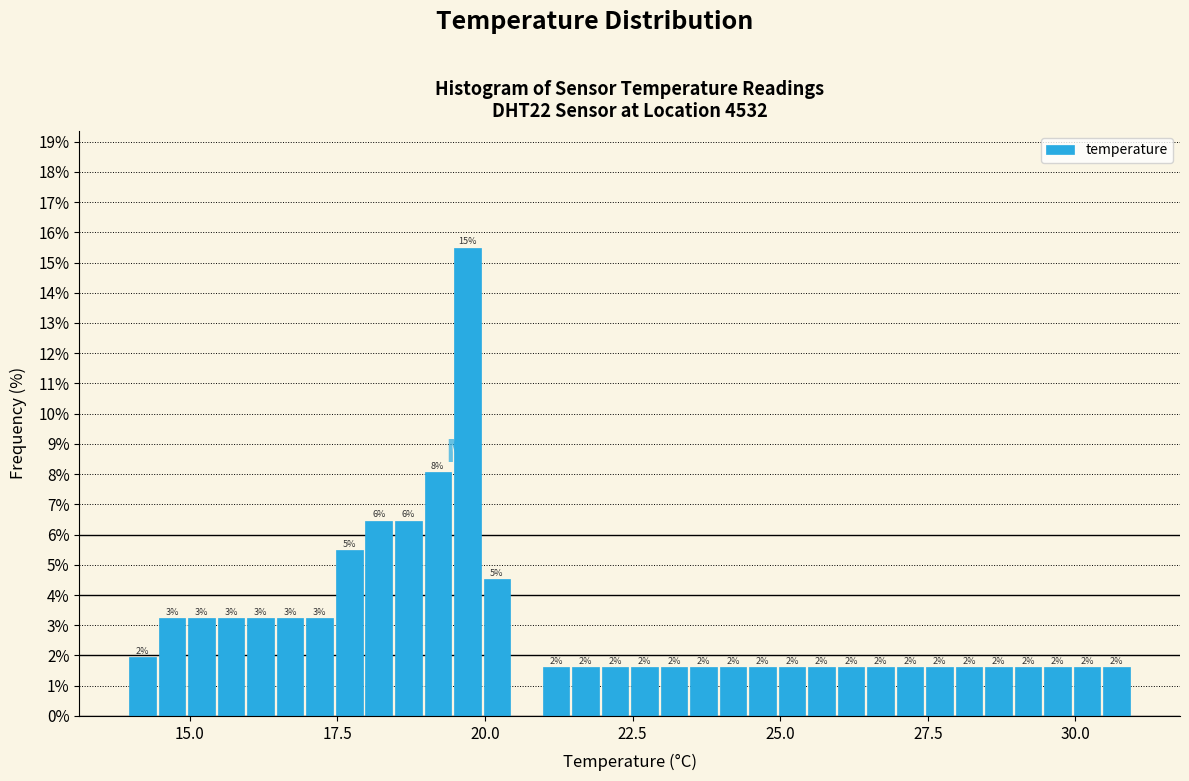

Around what value on the x-axis is the tallest bar? Give the approximate position of its centre, as read against the axis.

19.5